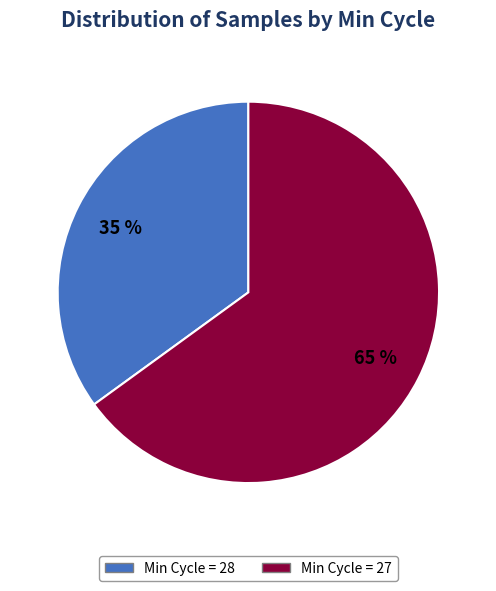

Is there a majority slice in this chart?

Yes